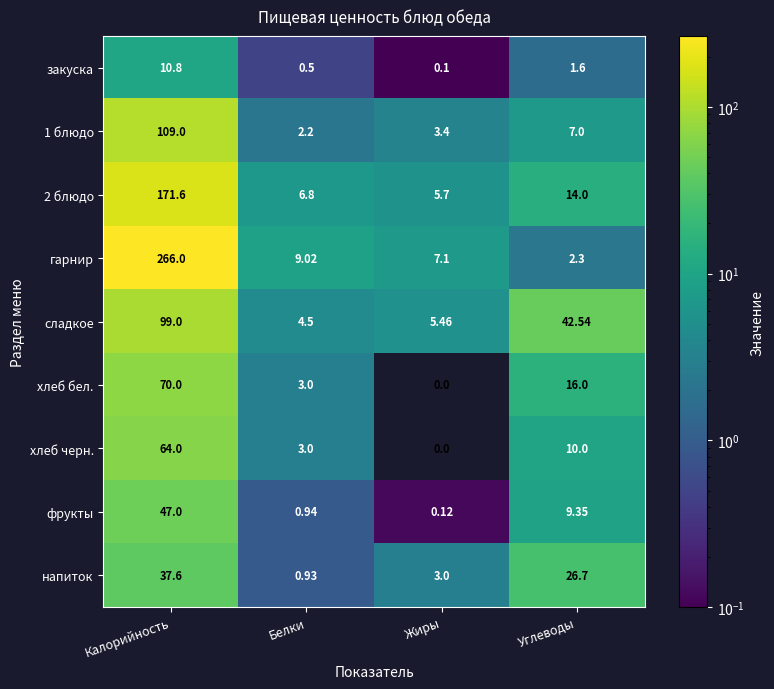

Which series has the largest total across all categories?

гарнир